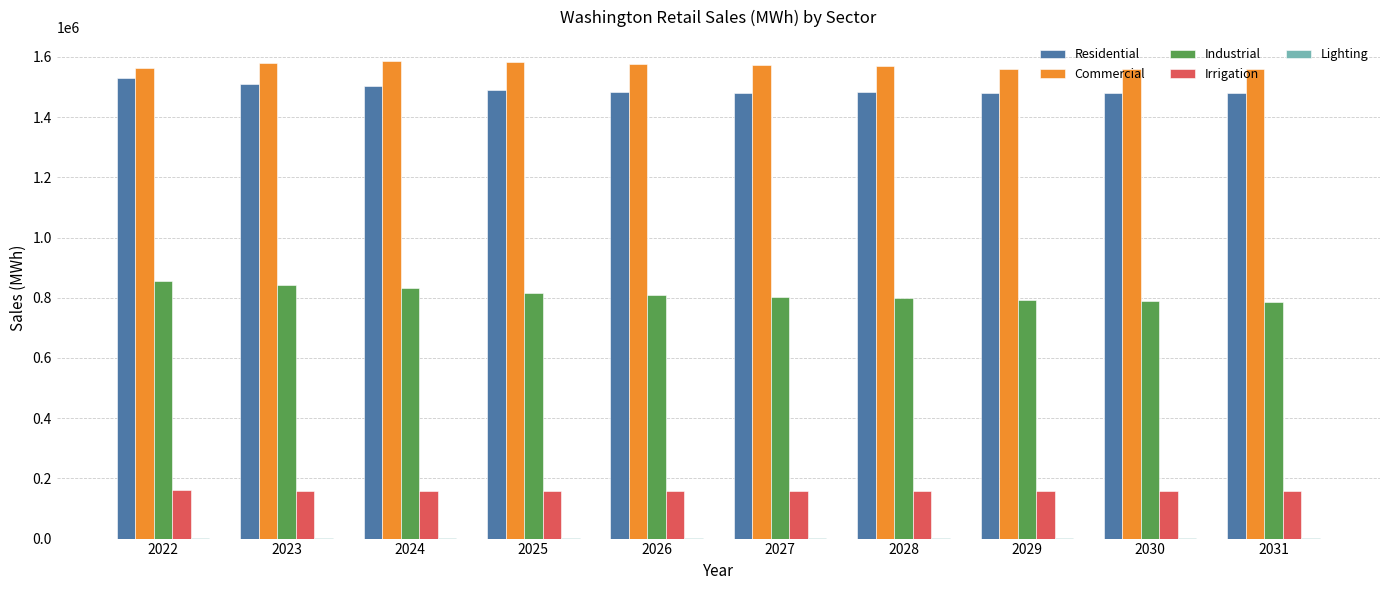

True or false: Residential has a value of 820187.8 at 2028.

False